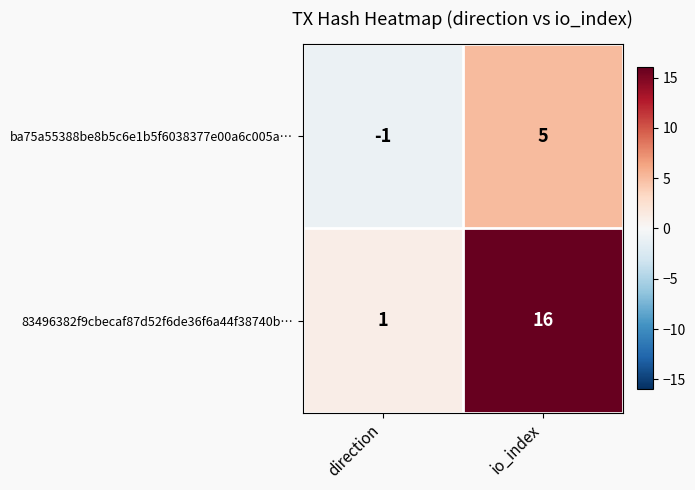

Which series has the largest total across all categories?

83496382f9cbecaf87d52f6de36f6a44f38740b…